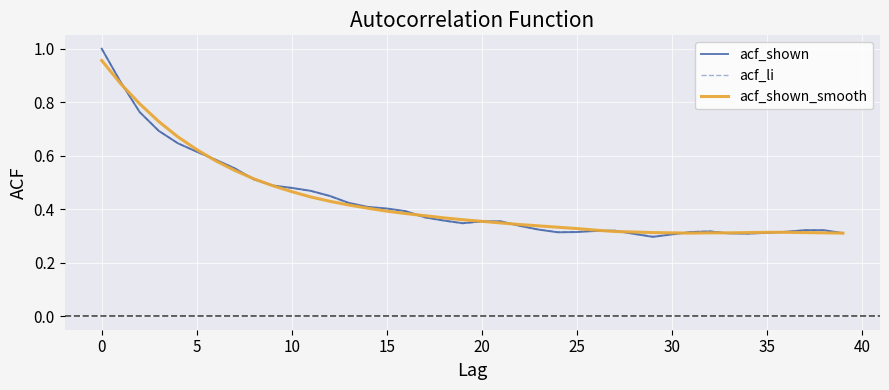

Does the chart display data point markers on the line(s)?

No